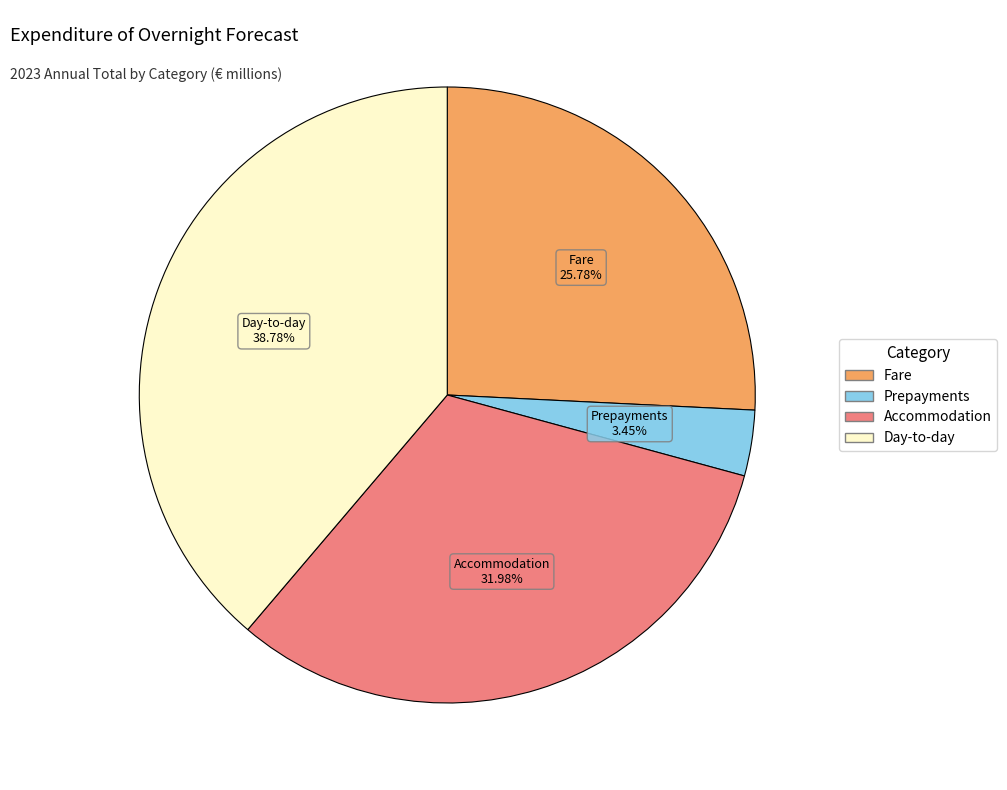

True or false: Prepayments accounts for 3% of the total.

True